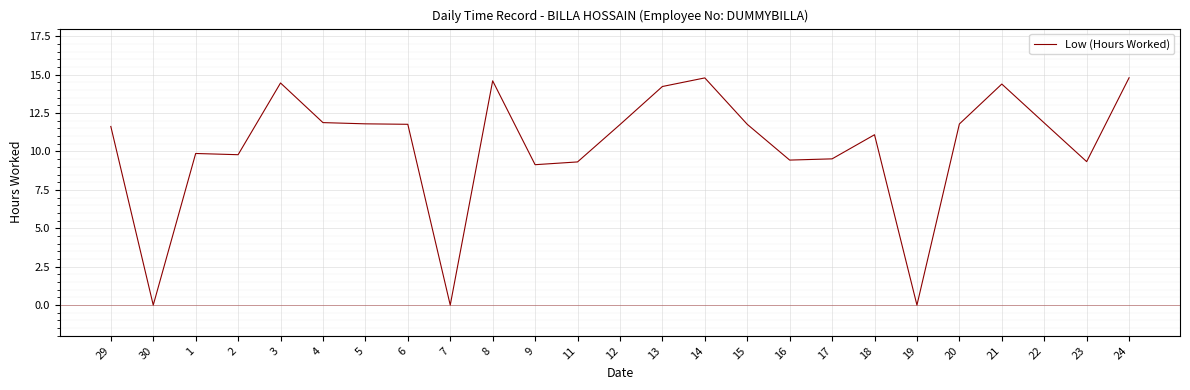

What is the change in value from 7 to 9?

+9.1